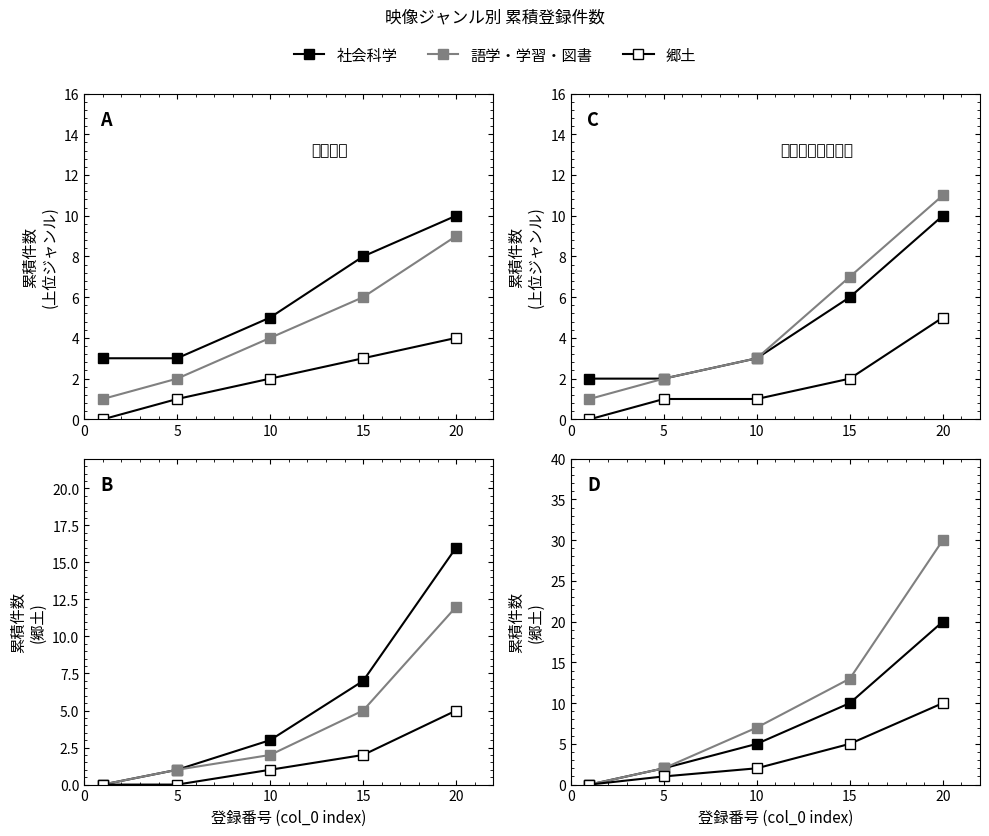

What is the total value across all series at 5?

5